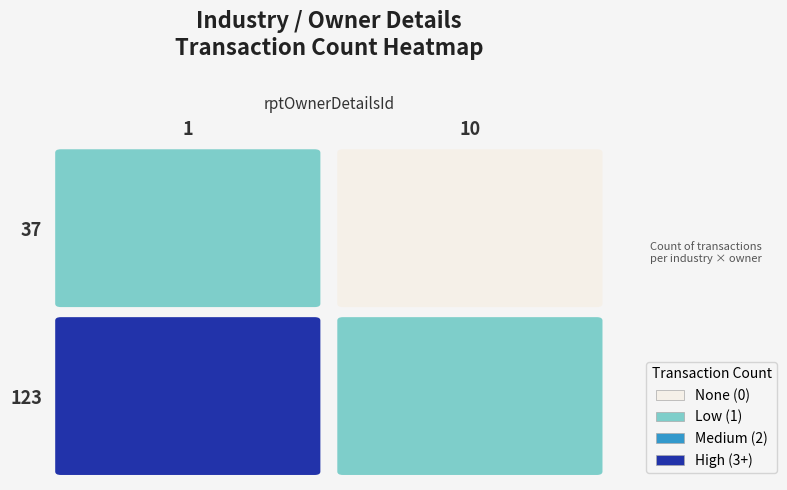

How many values in the 37 series are below 1?

1